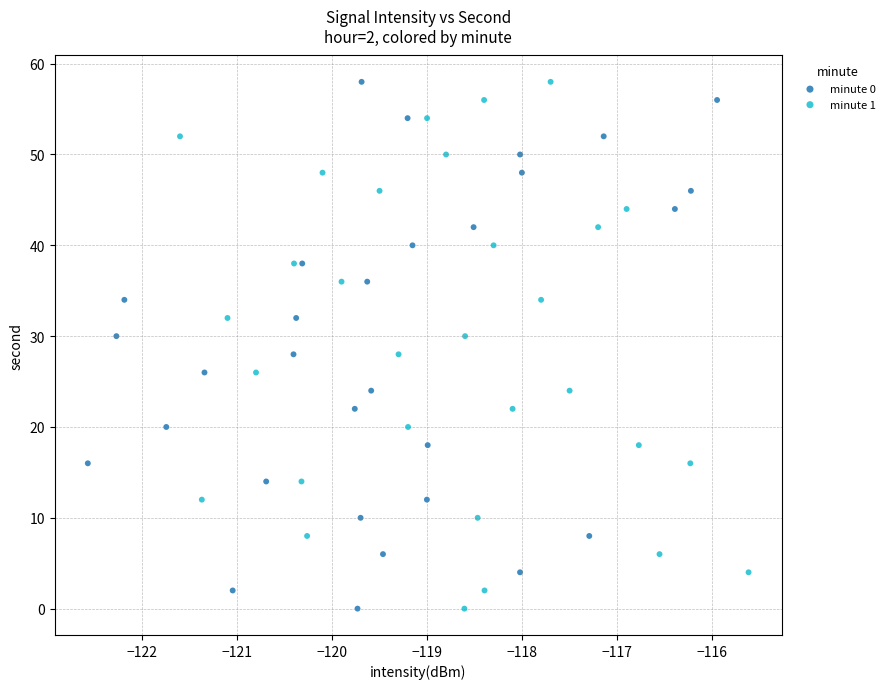

What are all the series names shown in the legend?

minute 0, minute 1